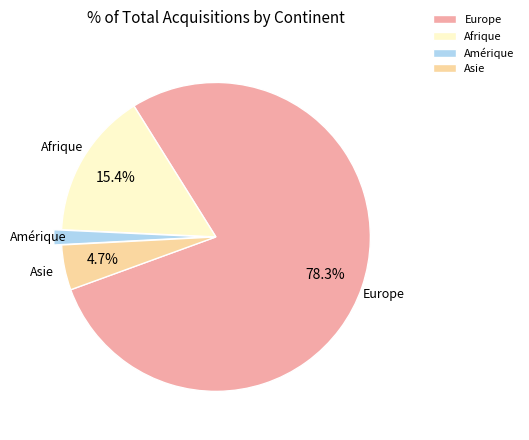

Which has a higher value, Amérique or Asie?

Asie